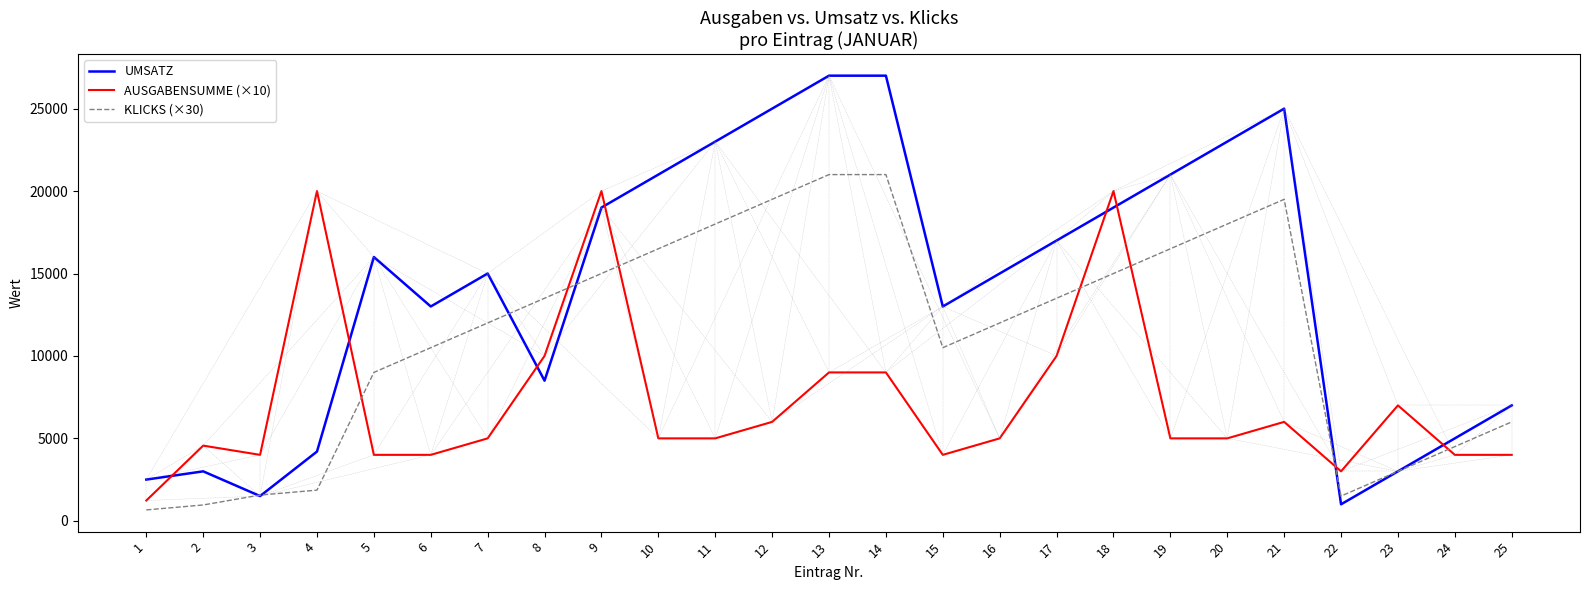

What is the highest value of the KLICKS (×30) series?

21000